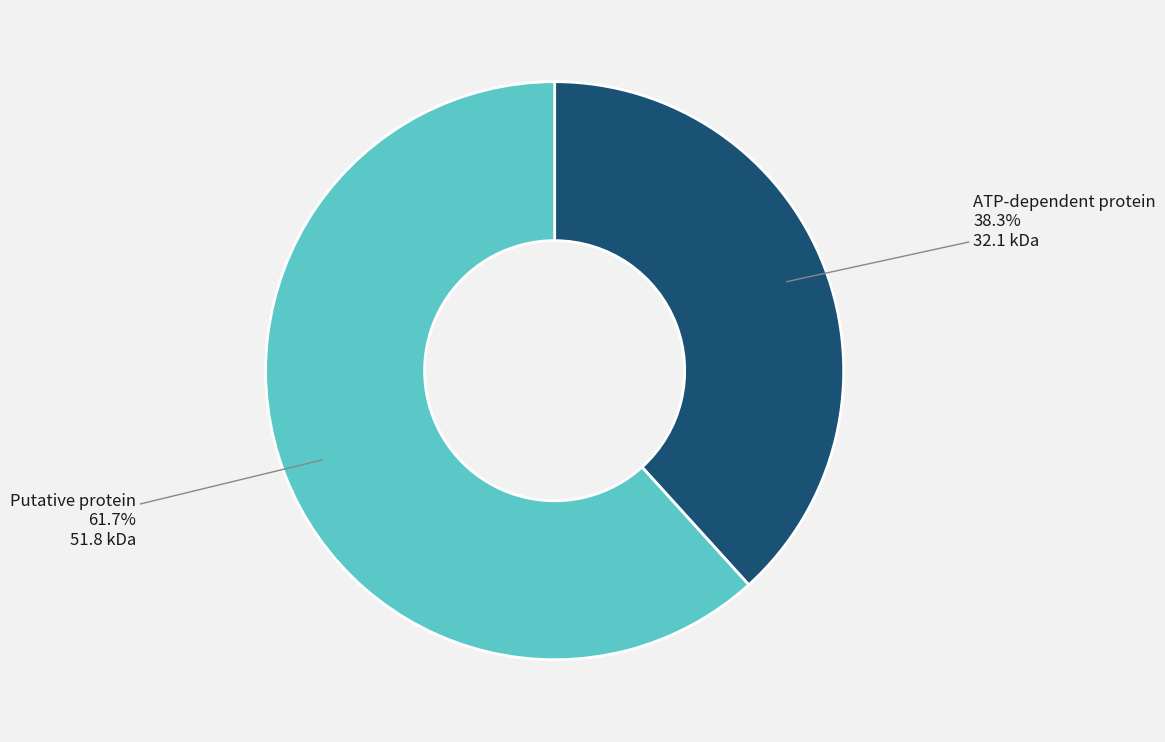

To the nearest percent, what is the difference between the largest and smallest slice percentages?

23%